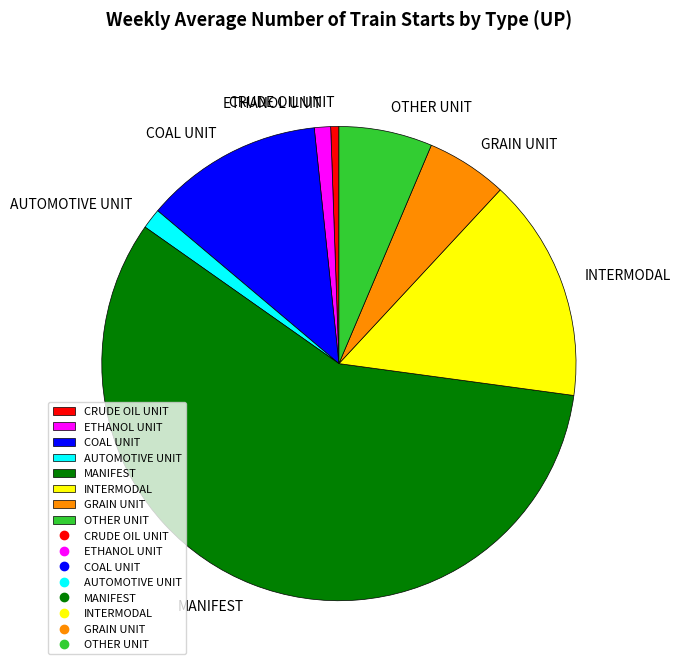

Which category has the smallest portion of the pie?

CRUDE OIL UNIT